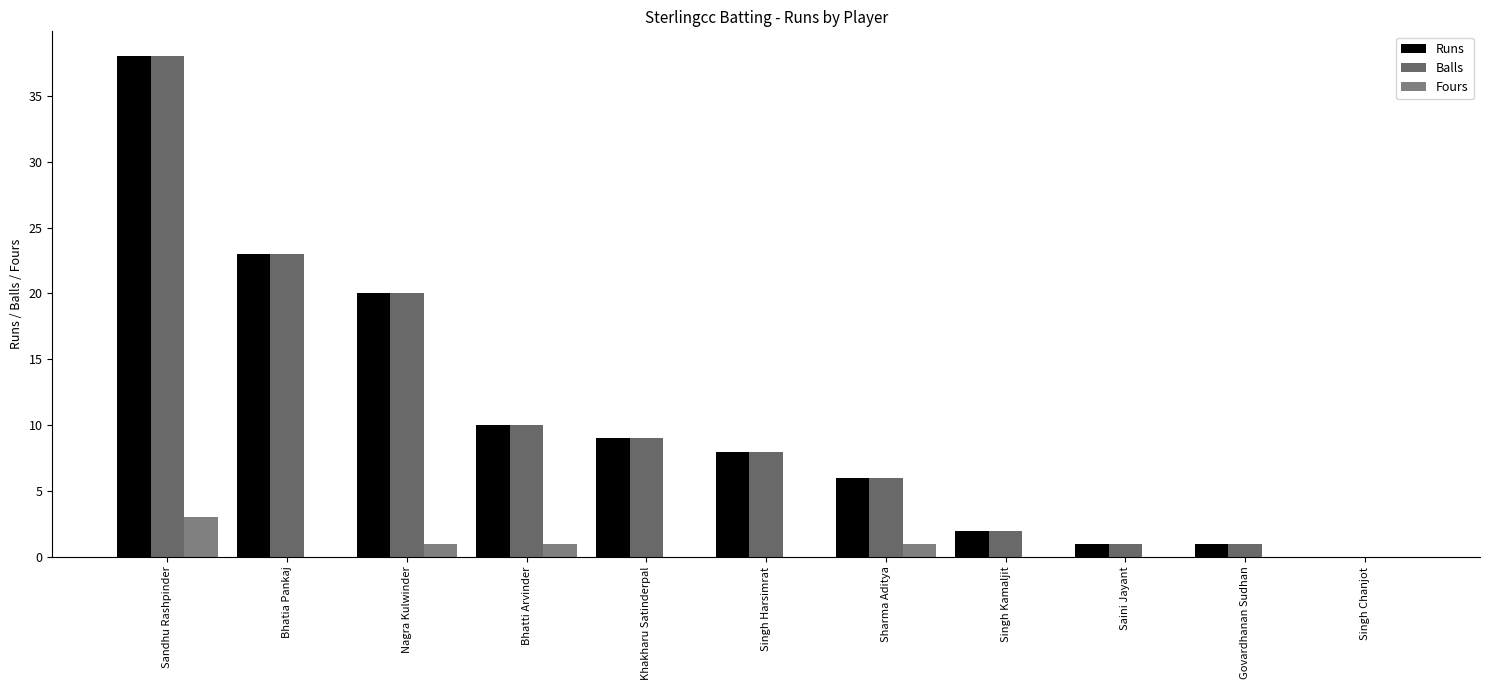

At which label is Balls closest to 19?

Nagra Kulwinder